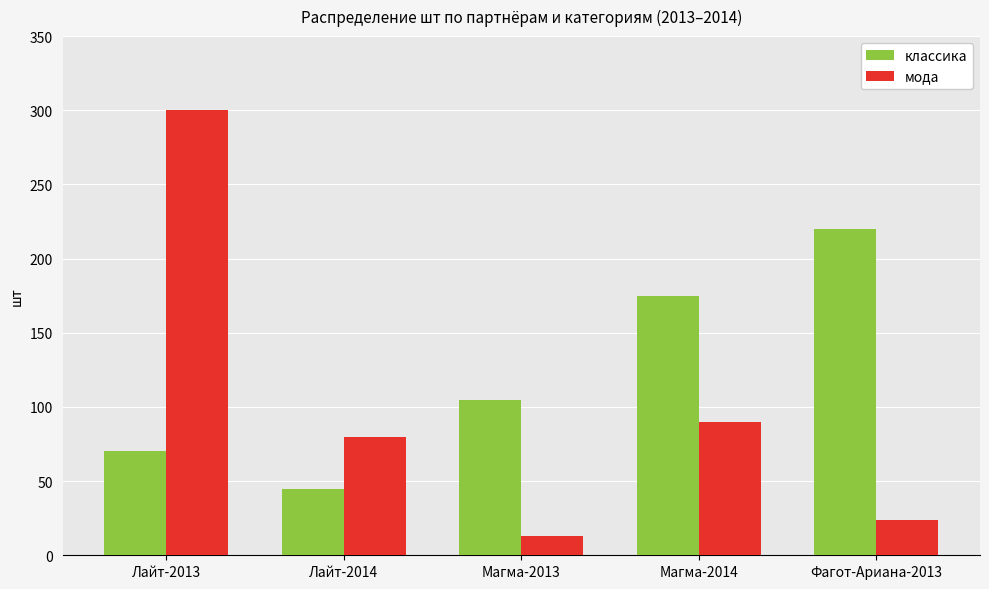

At which label is классика closest to 132?

Магма-2013